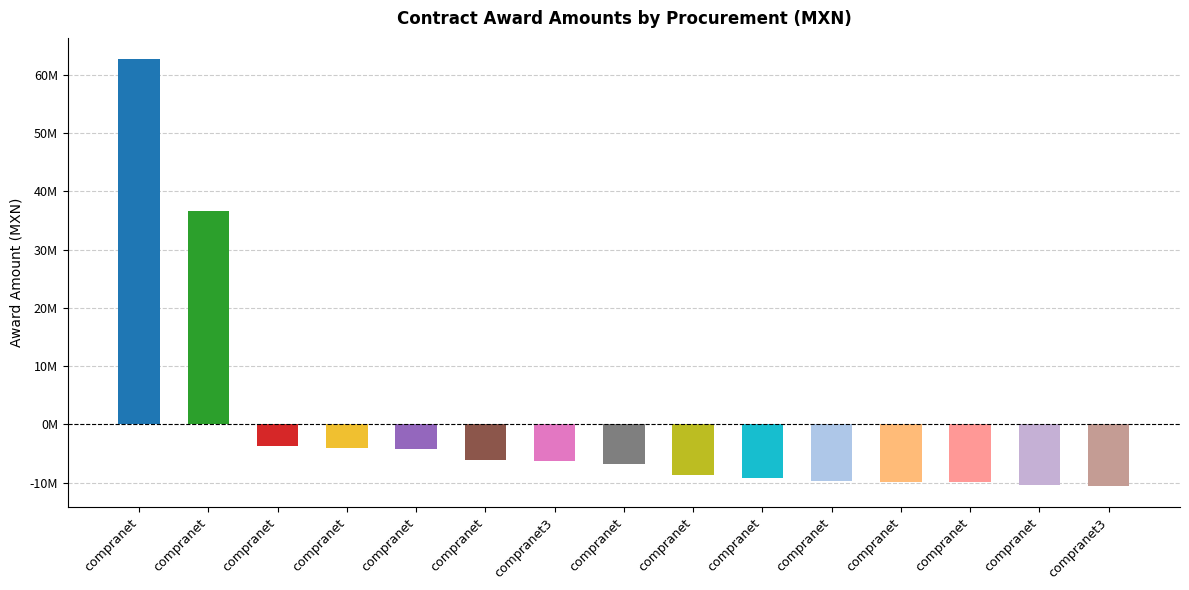

What is the difference between the maximum and minimum values?

73256950.0